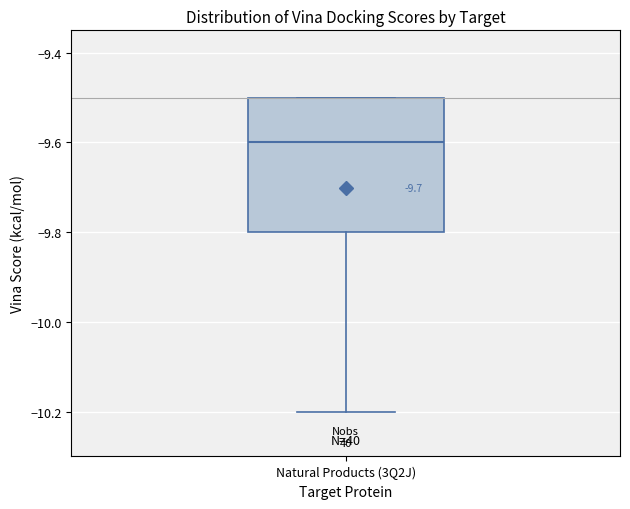

Transcribe this box plot: give where the median line is, the range the box spans, and where the two whiskers end, as read against the y-axis. The values are not printed on the chart, so give them approximately, as read against the axis.

median -9.6, box -9.8 to -9.5, whiskers -10.2 to -9.5